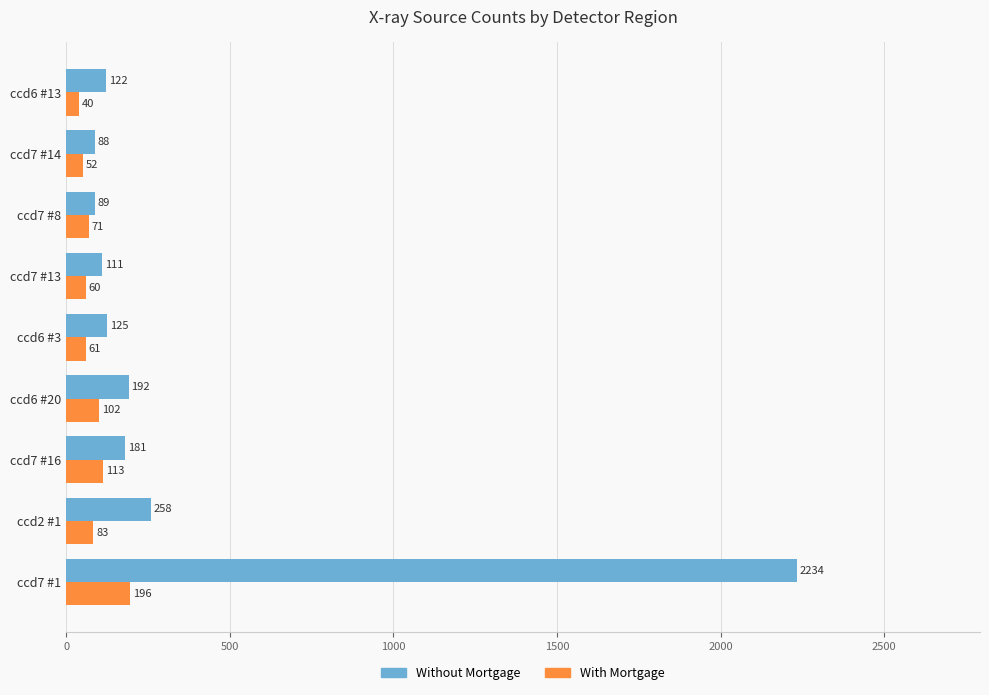

Which series has the widest spread of values?

Without Mortgage